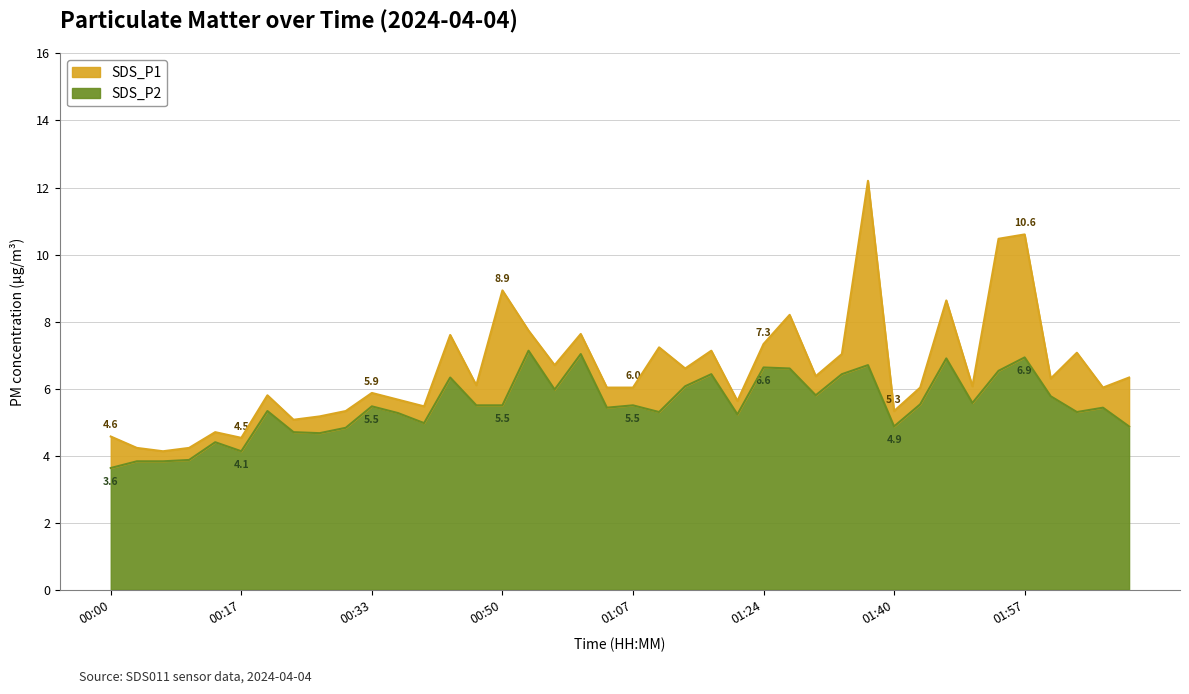

What is the sum of all SDS_P2 values?

220.2